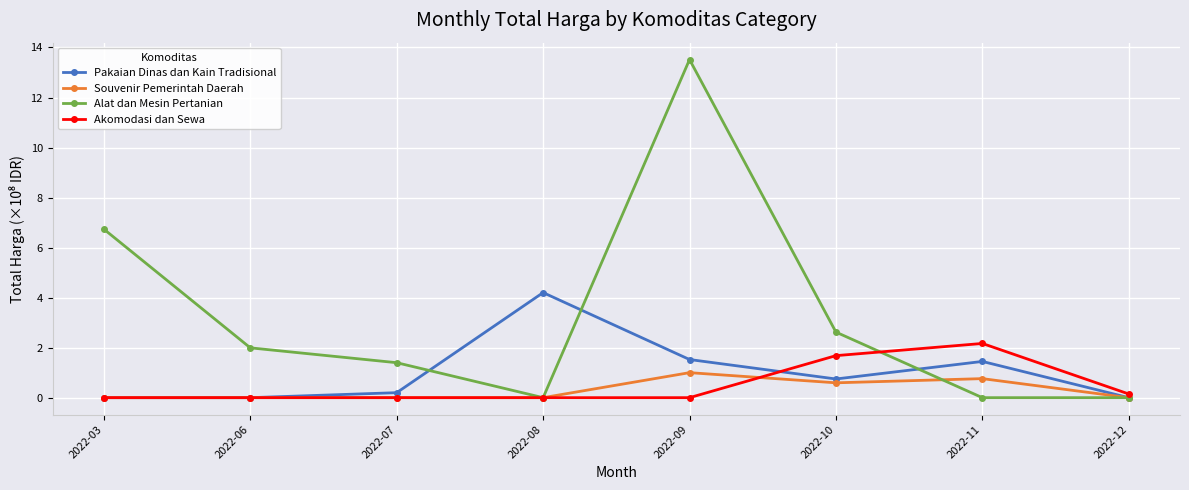

Rank the series by their maximum value, from highest to lowest.

Alat dan Mesin Pertanian, Pakaian Dinas dan Kain Tradisional, Akomodasi dan Sewa, Souvenir Pemerintah Daerah